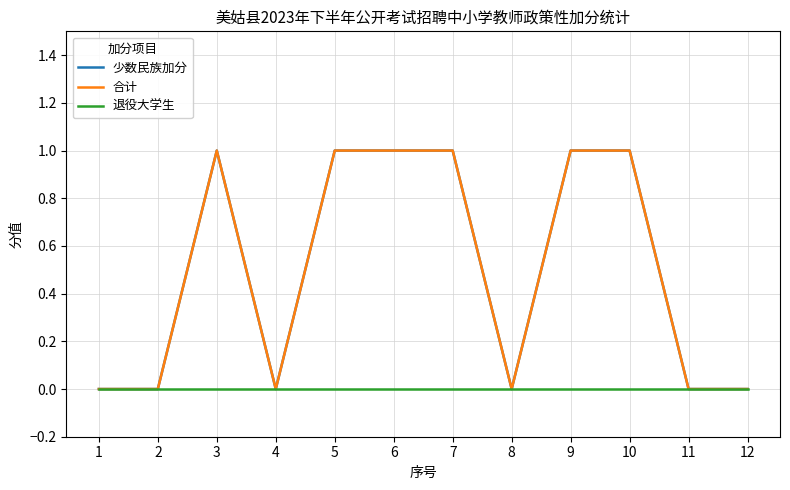

True or false: 少数民族加分 has more than 0 points higher than both neighbors.

True